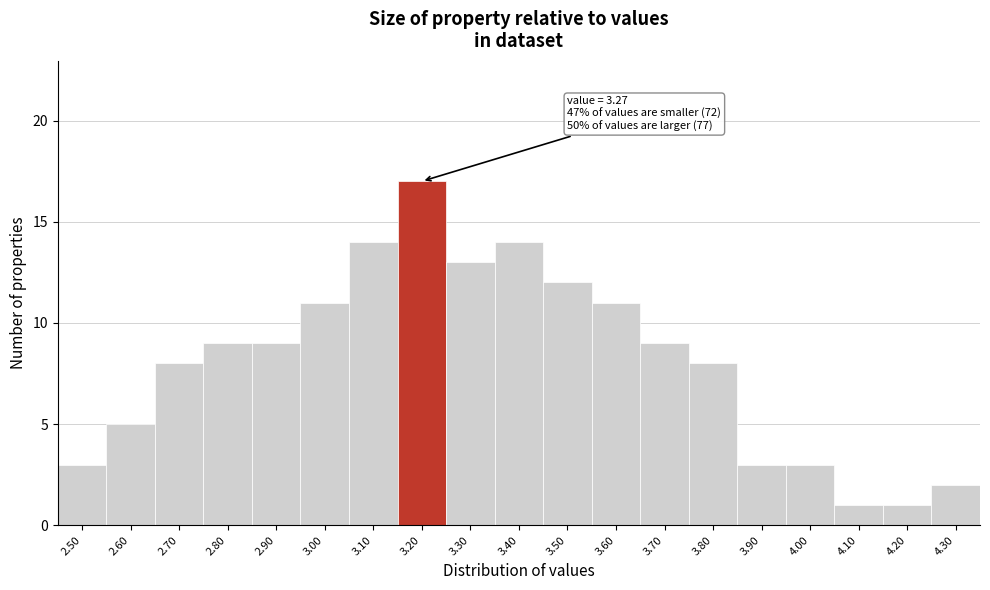

Reading left to right, transcribe all the data shown in this chart.

3	5	8	9	9	11	14	17	13	14	12	11	9	8	3	3	1	1	2